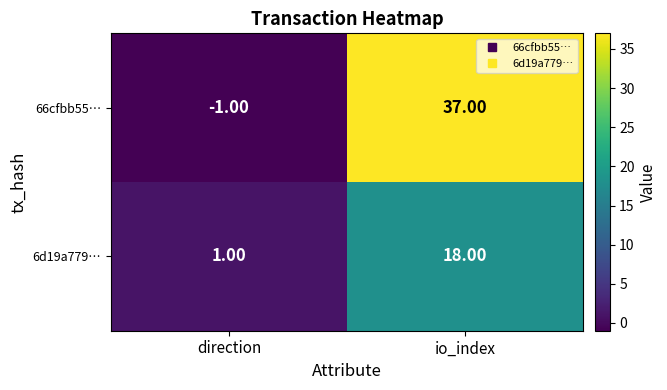

How many values in the 66cfbb55… series are below 37?

1